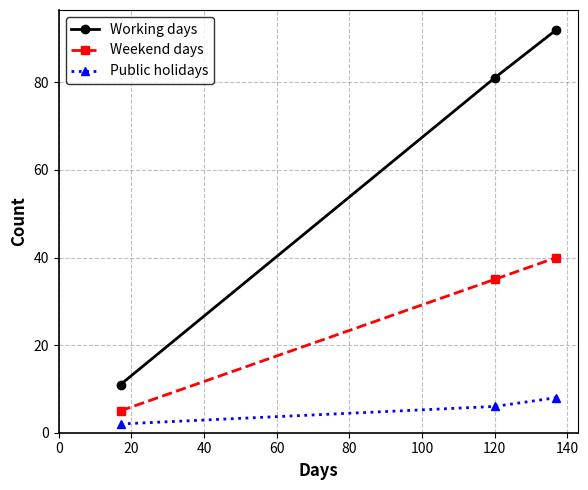

Which series has the largest range (max minus min)?

Working days